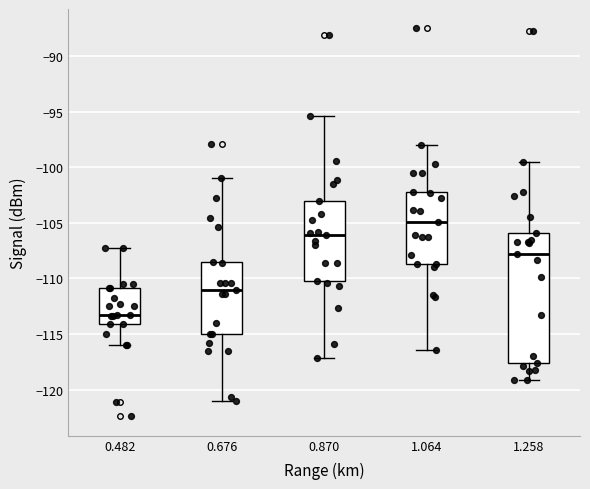

Which box's median line is the highest?

1.064